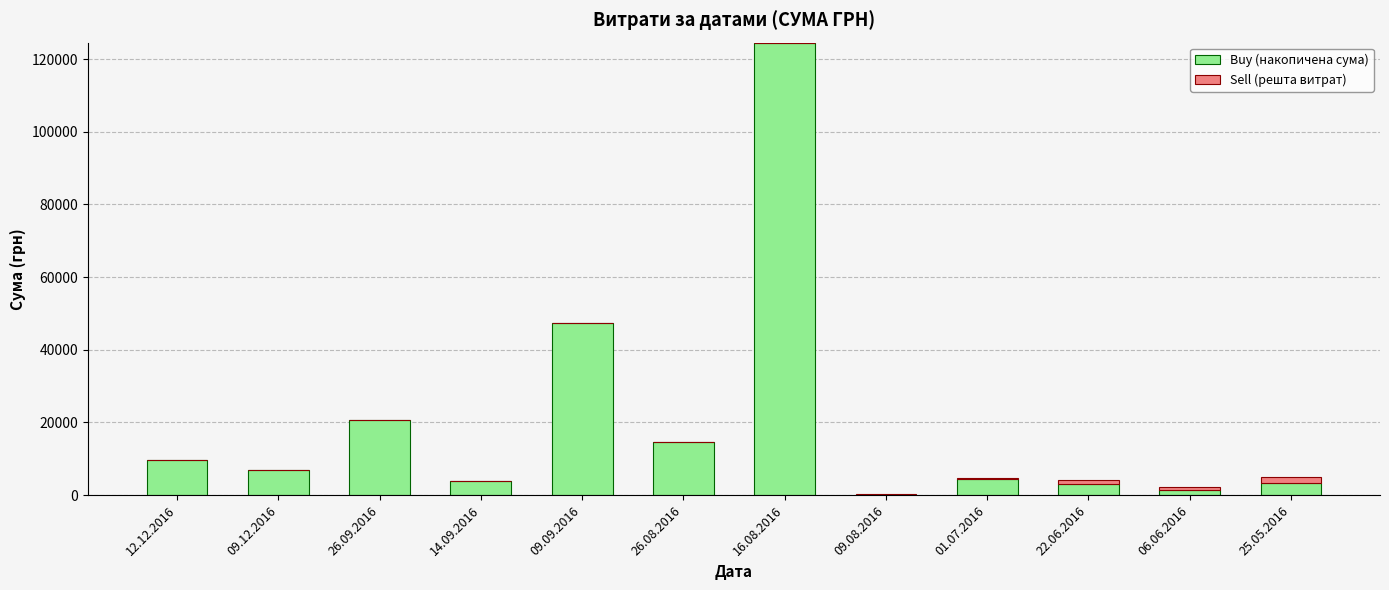

At which label is Buy (накопичена сума) closest to 62334?

09.09.2016